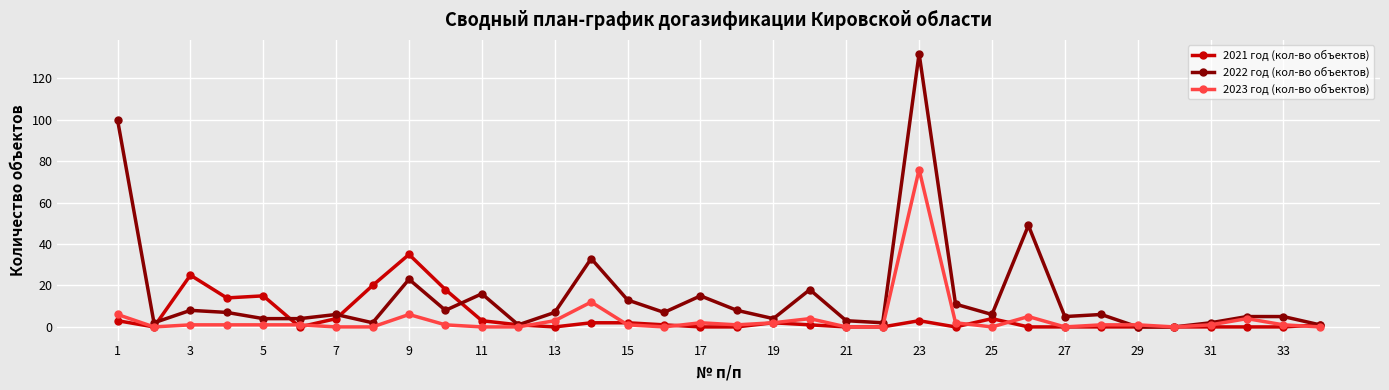

Which series has the largest total across all categories?

2022 год (кол-во объектов)